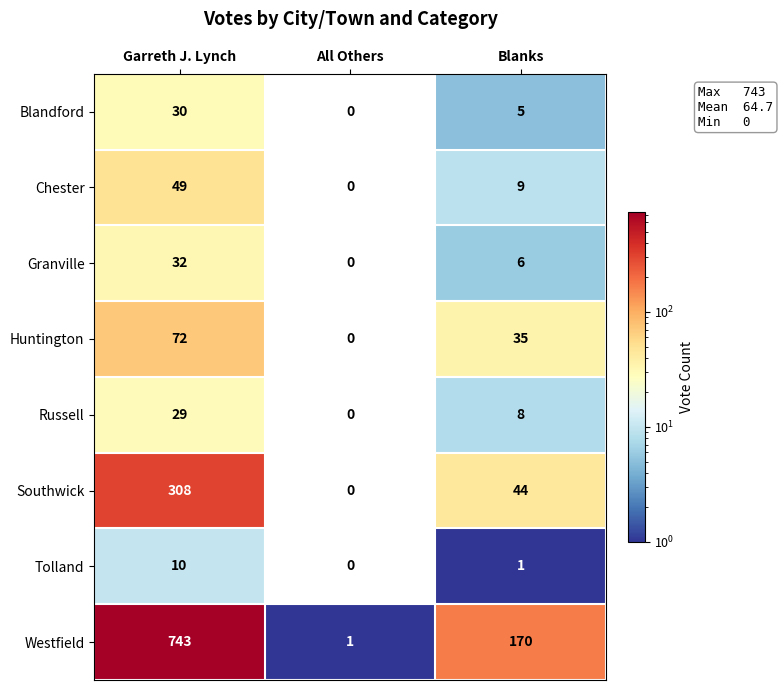

The value of Blandford at Blanks is 5. True or false?

True